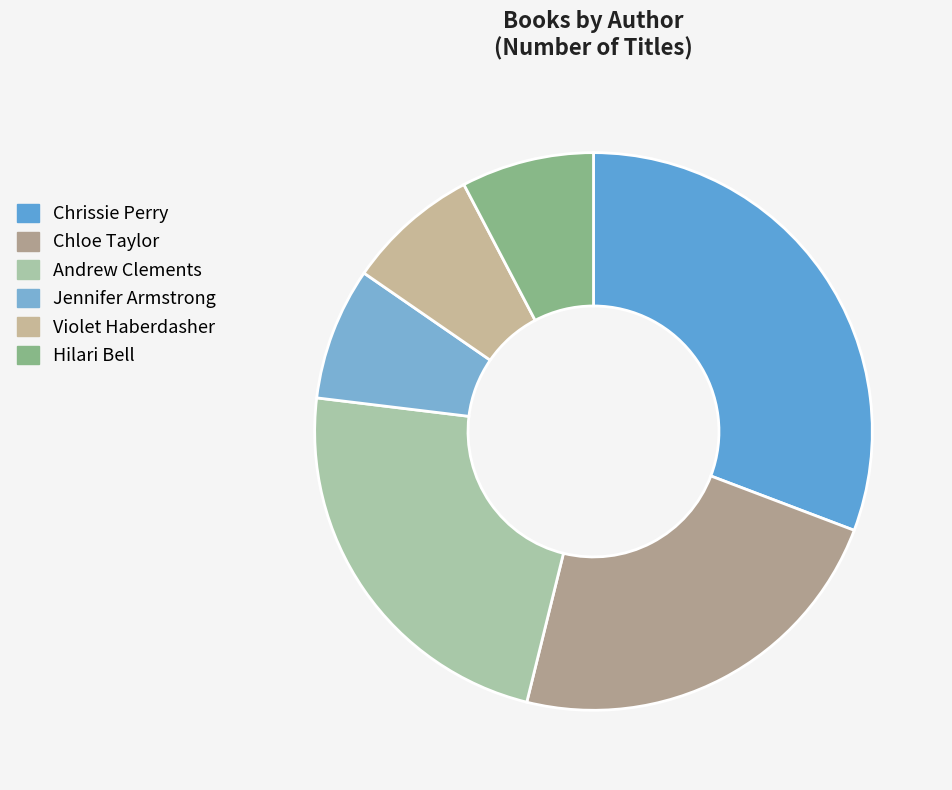

Count the number of slices in the pie.

6